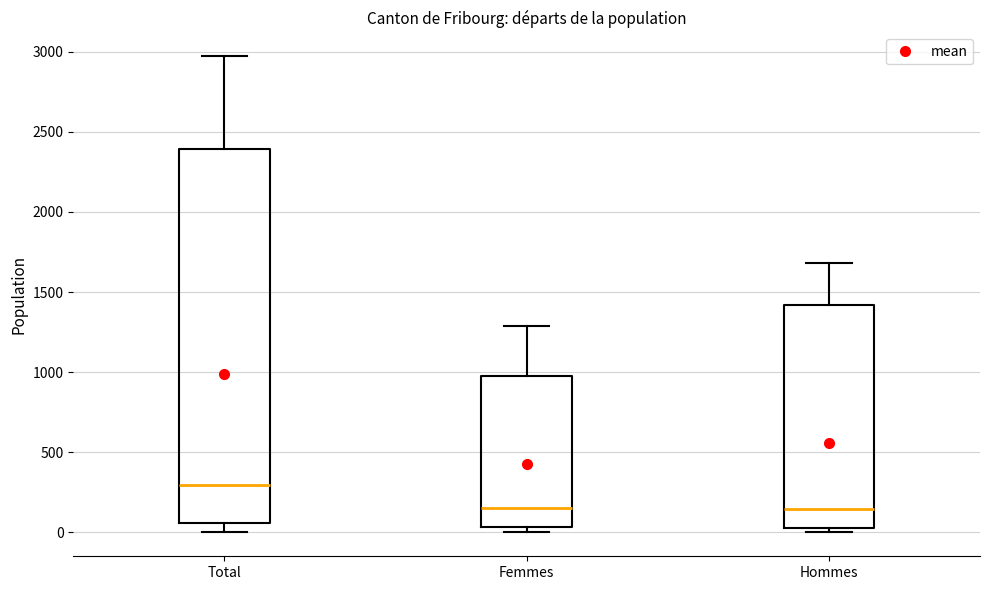

Reading left to right, read every box against the y-axis: the position of its median line, the range the box covers, and the ends of its whiskers. The values are not printed on the chart, so give them approximately, as read against the axis.

Total: median 300, box 50 to 2400, whiskers 0 to 2950
Femmes: median 150, box 50 to 1000, whiskers 0 to 1300
Hommes: median 150, box 50 to 1400, whiskers 0 to 1700